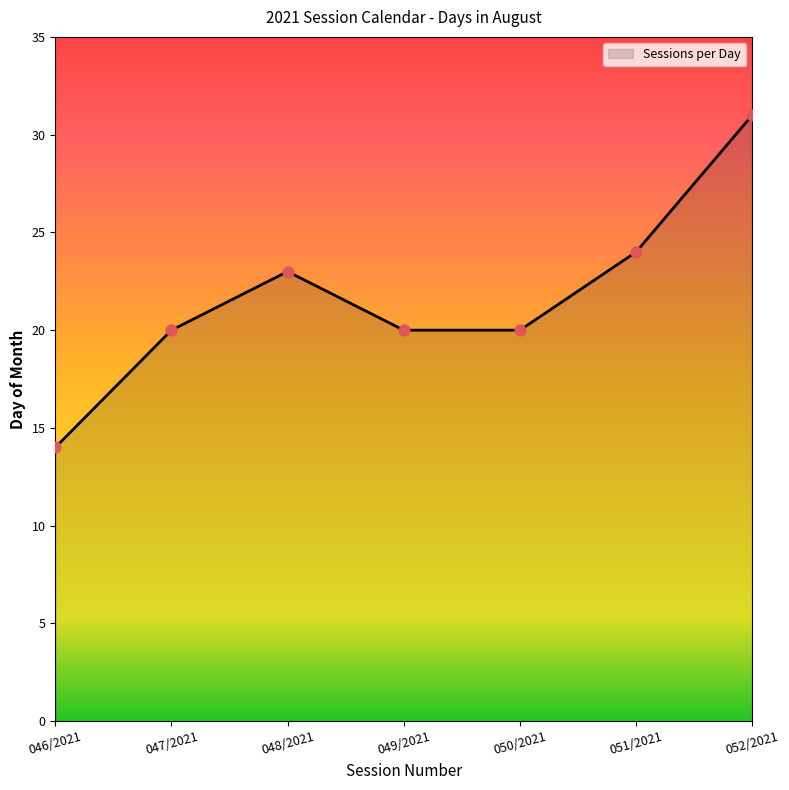

What is the ratio of the value at 049/2021 to the value at 048/2021?

0.9